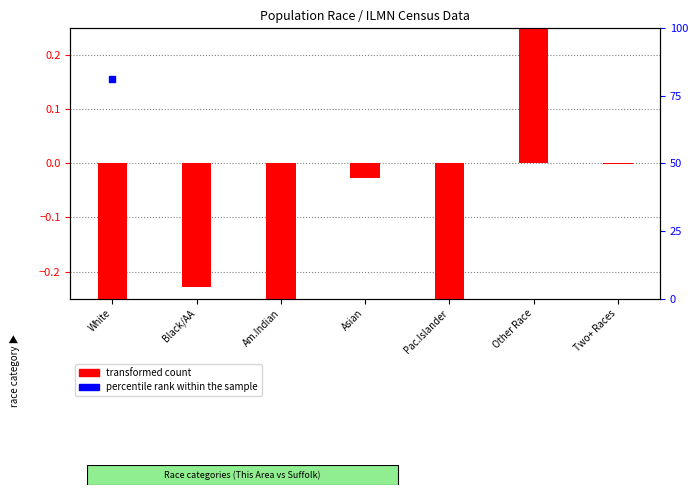

At how many categories does at least one series exceed 54?

1